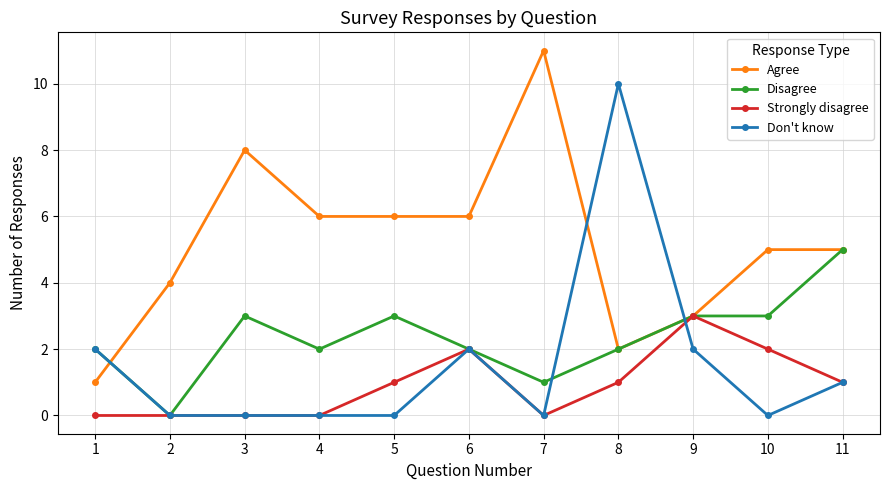

Is the value of Strongly disagree at 10 greater than the value of Disagree at 7?

Yes